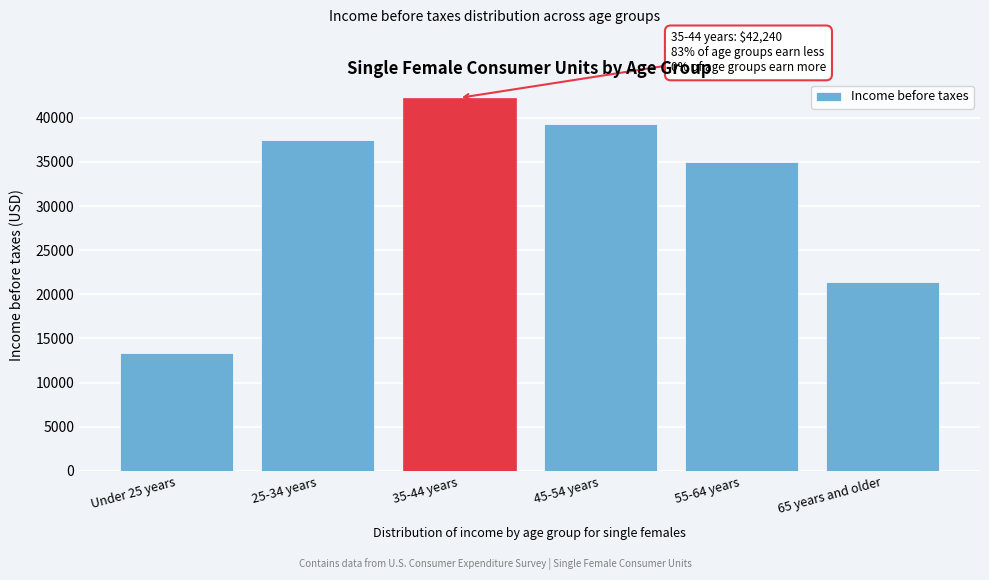

Reading right to left, list all the values displayed in this chart.

21417	34991	39289	42240	37453	13322